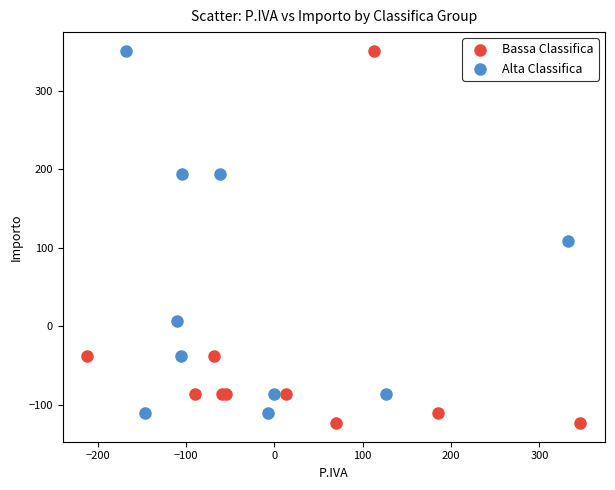

What are all the series names shown in the legend?

Bassa Classifica, Alta Classifica